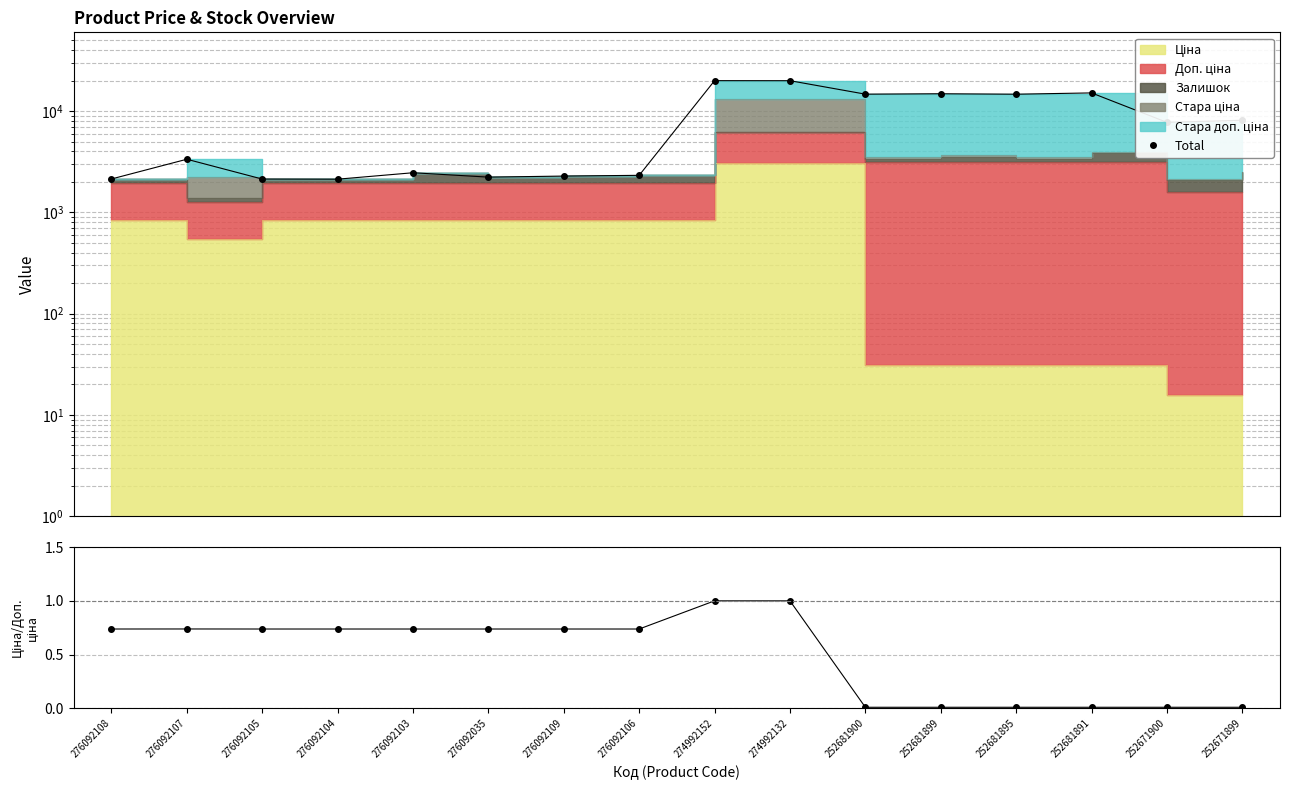

True or false: Ціна / Доп. ціна and Total cross at least once.

False